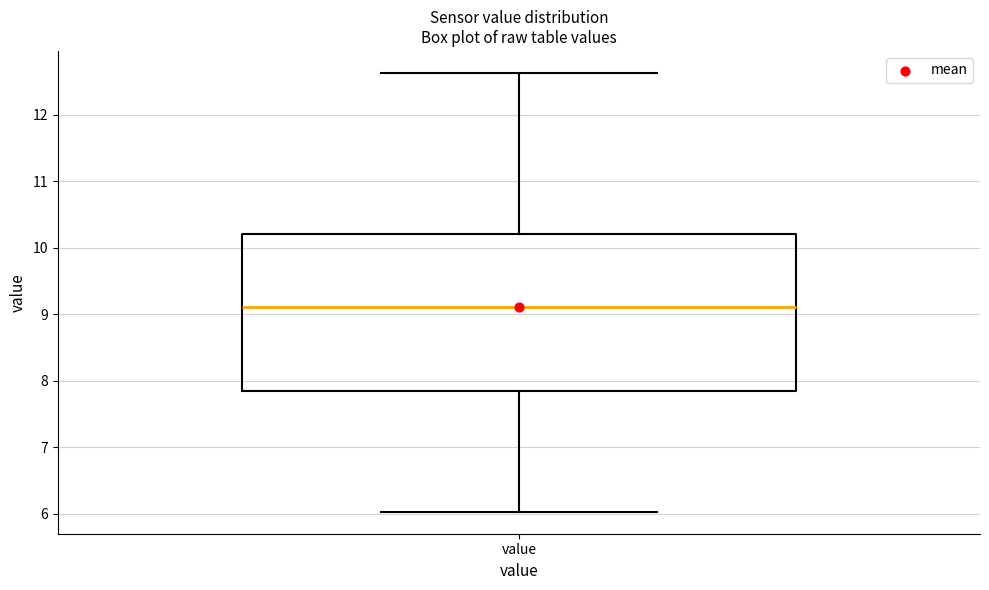

Where does the lower whisker of the box for value end on the y-axis? The values are not printed on the chart, so give them approximately, as read against the axis.

6.0